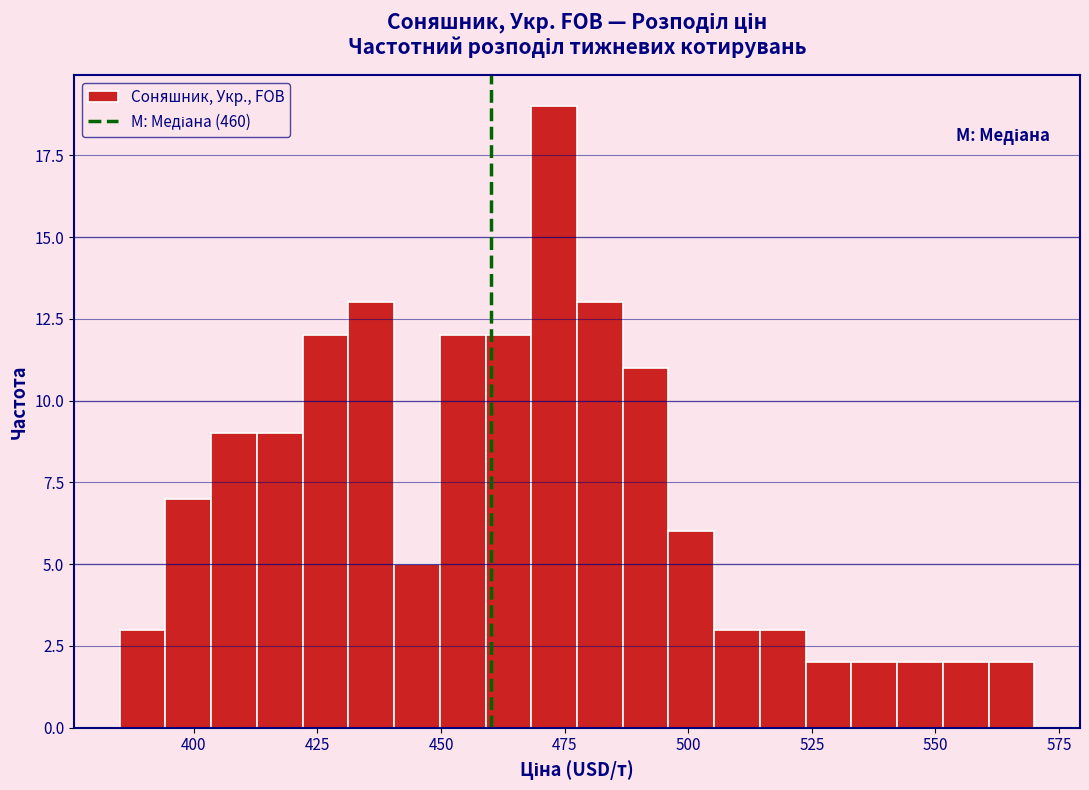

Around what value on the x-axis is the tallest bar? Give the approximate position of its centre, as read against the axis.

475